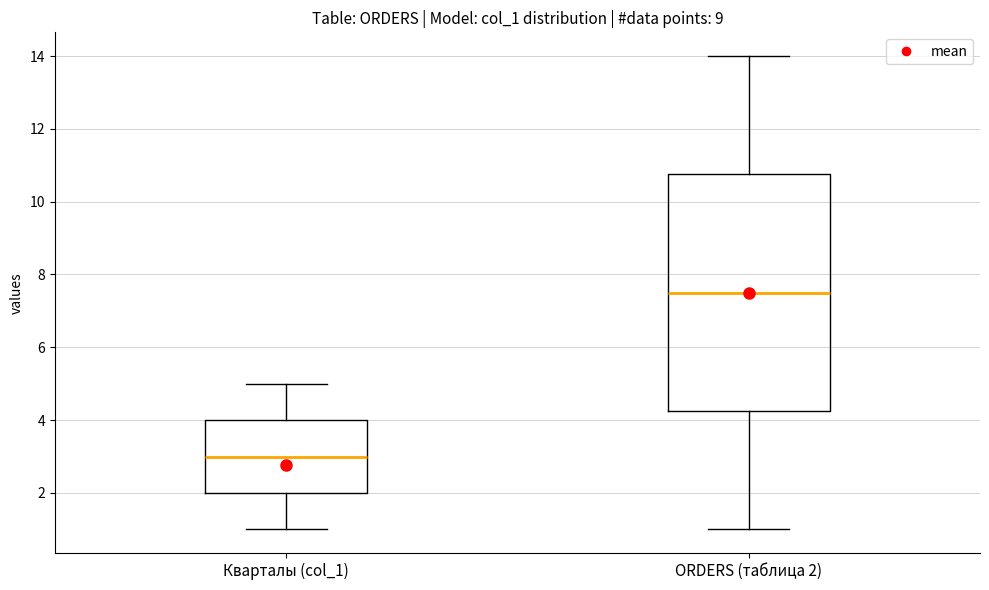

Reading left to right, read every box against the y-axis: the position of its median line, the range the box covers, and the ends of its whiskers. The values are not printed on the chart, so give them approximately, as read against the axis.

Кварталы (col_1): median 3.0, box 2.0 to 4.0, whiskers 1.0 to 5.0
ORDERS (таблица 2): median 7.6, box 4.2 to 10.8, whiskers 1.0 to 14.0